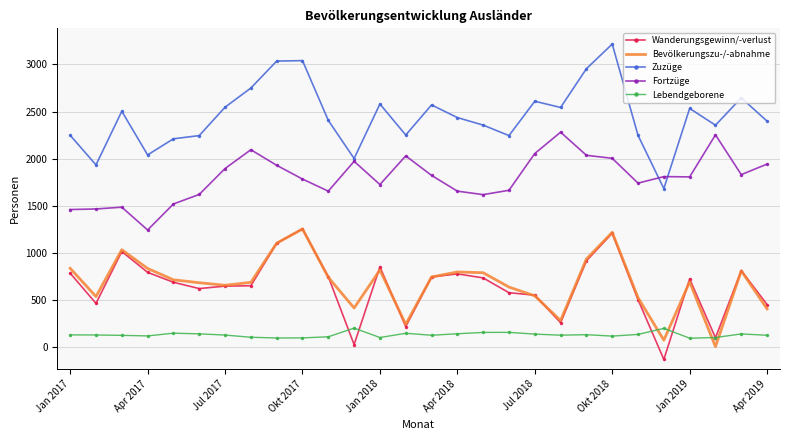

True or false: Lebendgeborene has more than 2 interior local peaks.

True